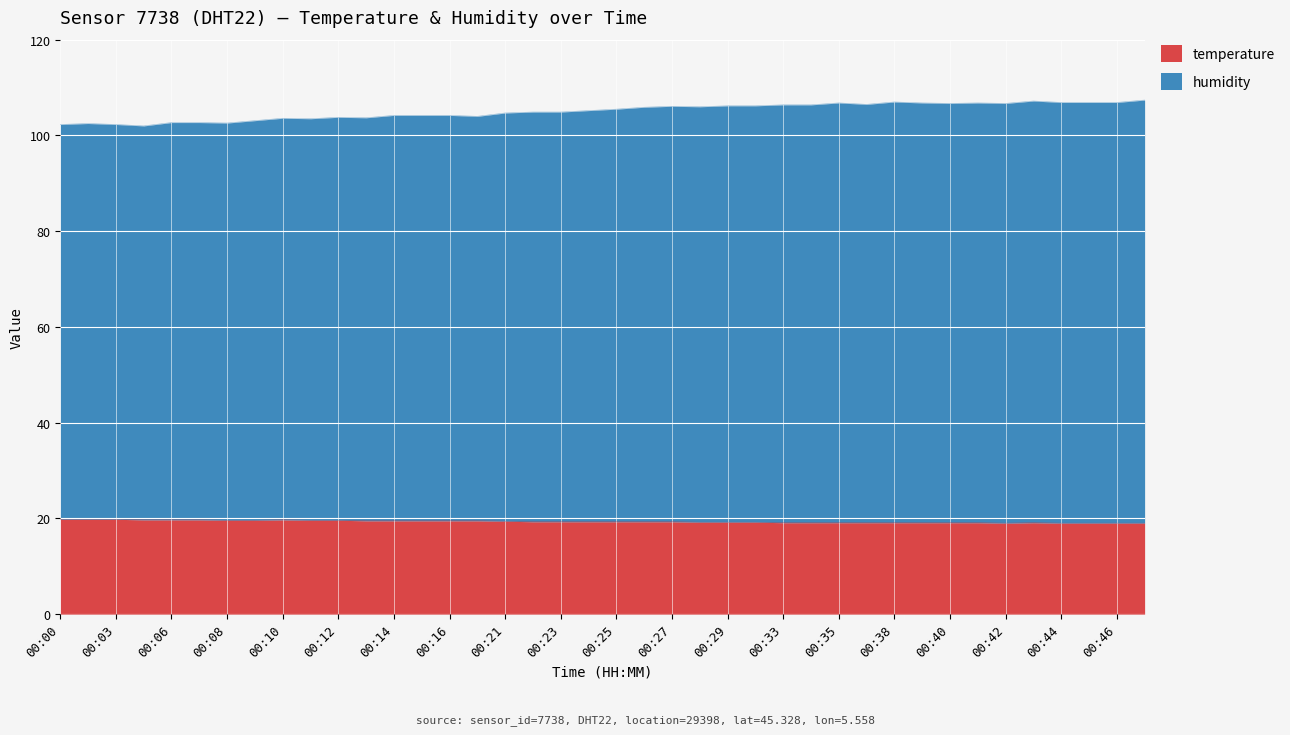

What is the minimum value for temperature?

19.0